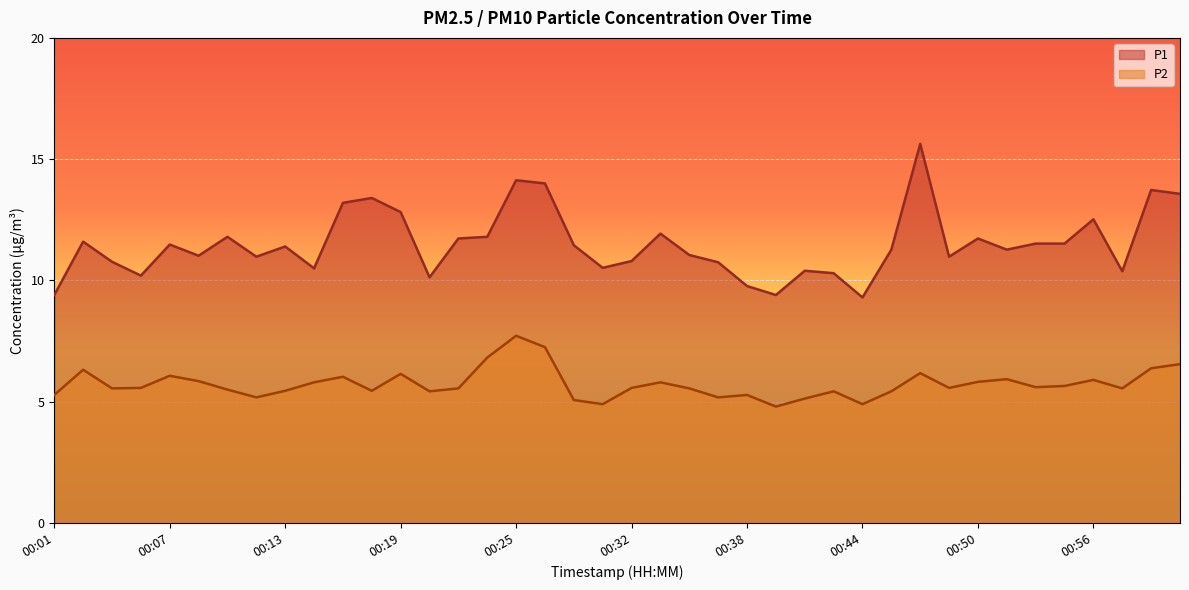

True or false: P1 and P2 intersect in this chart.

False